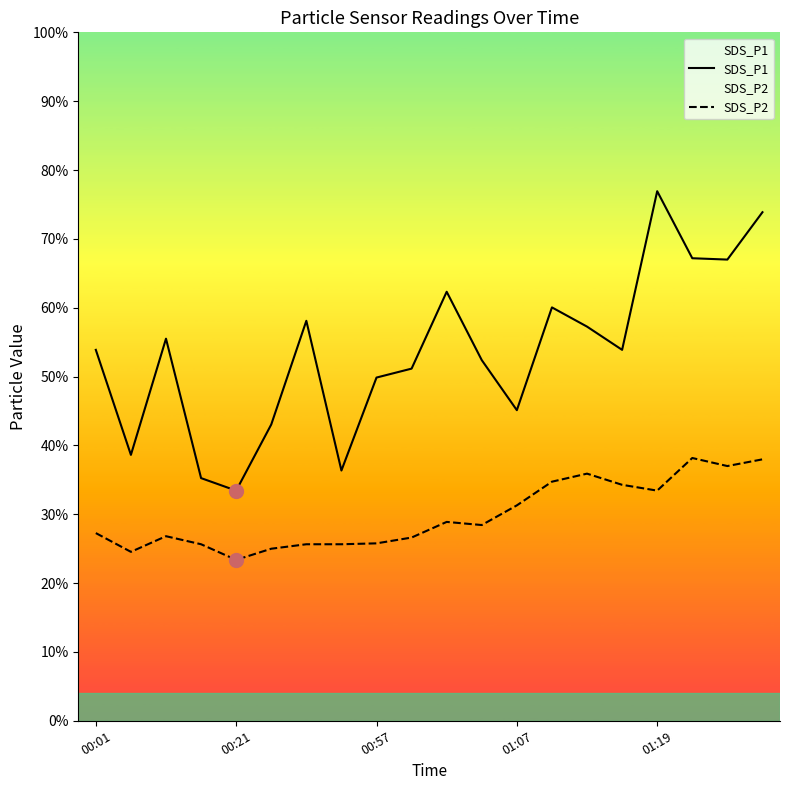

Rank the categories by SDS_P2 value from highest to lowest.

17, 19, 18, 14, 13, 15, 16, 12, 10, 11, 00:01, 00:57, 9, 8, 01:07, 6, 7, 5, 00:21, 01:19